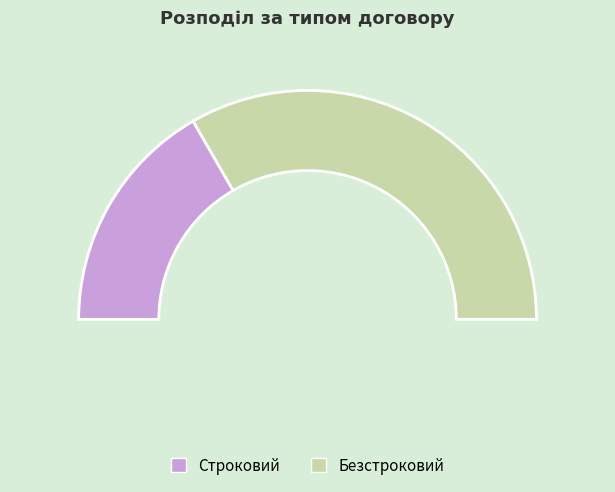

Count the number of slices in the pie.

2